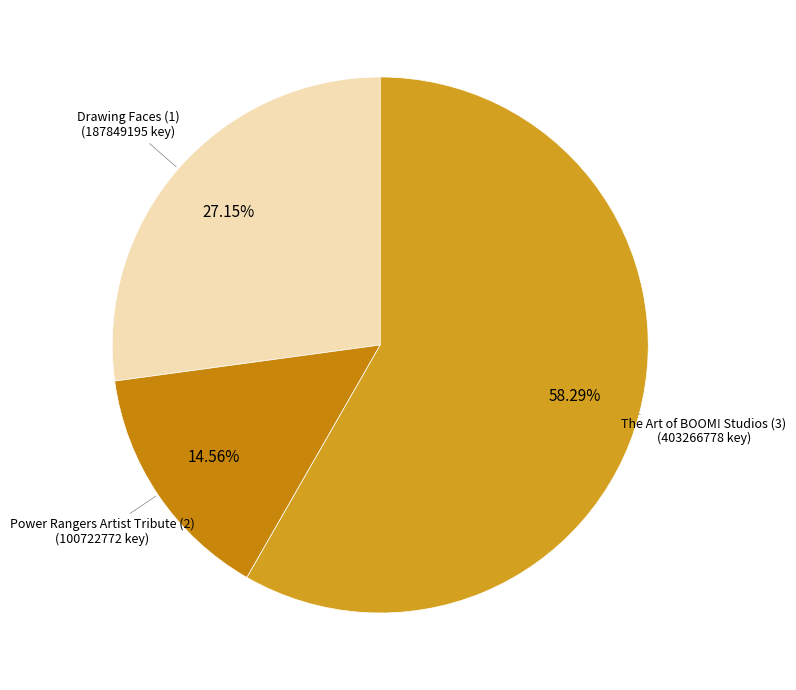

To the nearest percent, what is the difference between the largest and smallest slice percentages?

44%